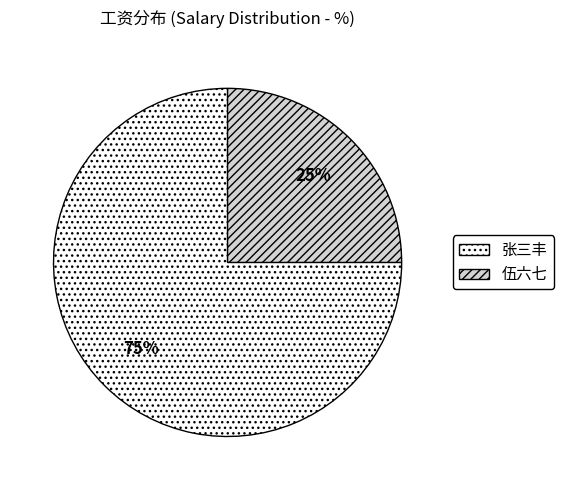

Do 伍六七 and 张三丰 together represent more than half of the pie?

Yes